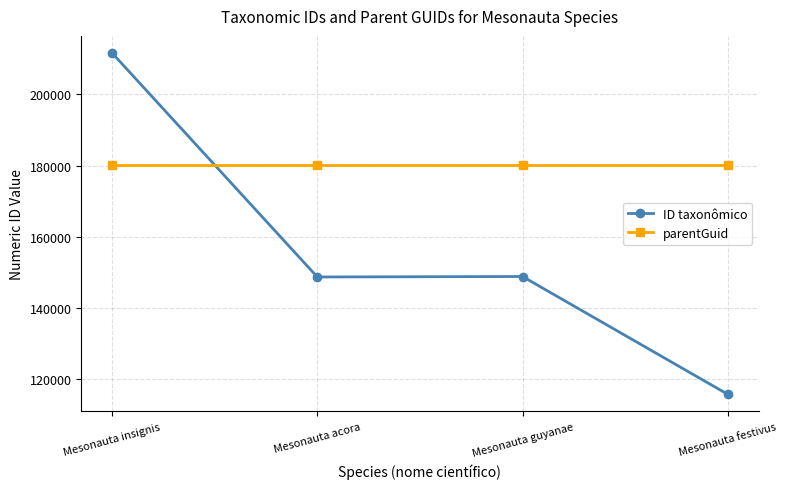

What is the maximum value for ID taxonômico?

211614